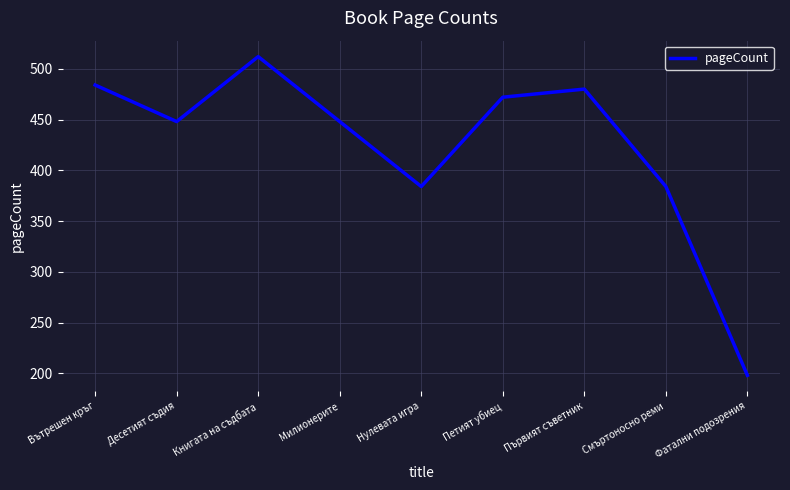

The chart shows a value of 198 at Фатални подозрения. True or false?

True